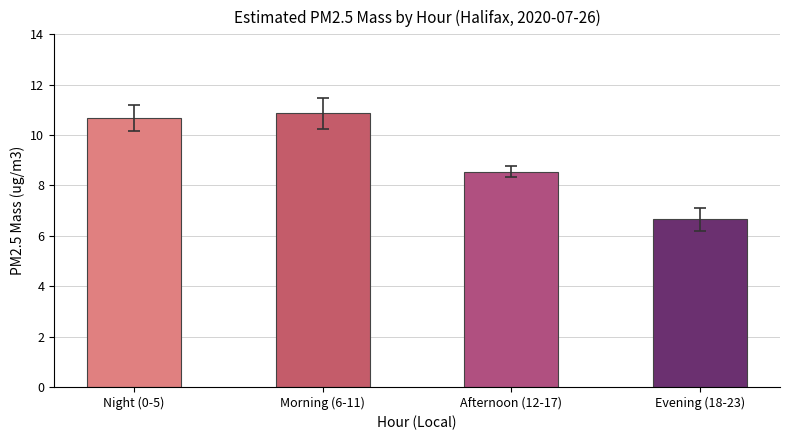

What is the label of the 4th bar from the right?

Night (0-5)